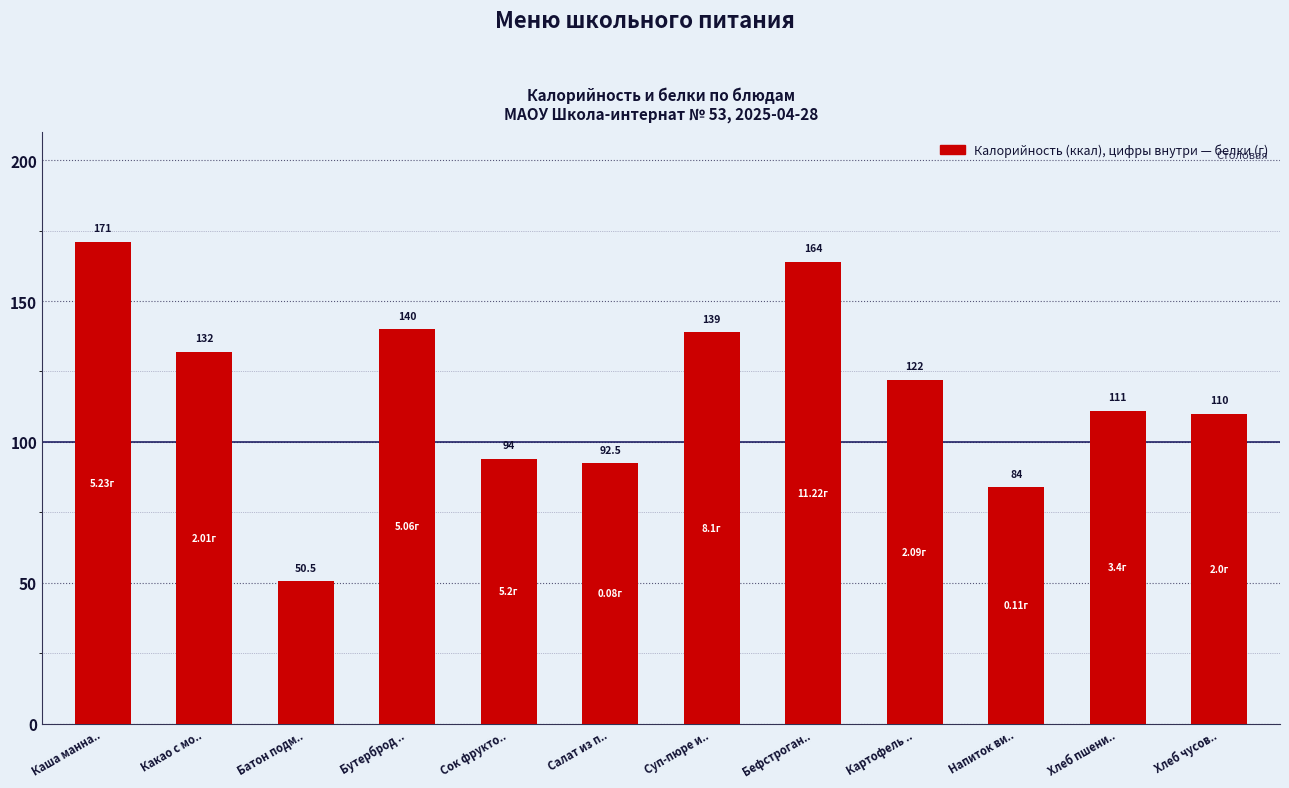

Where is the data nearest to the value 110?

Хлеб чусов..